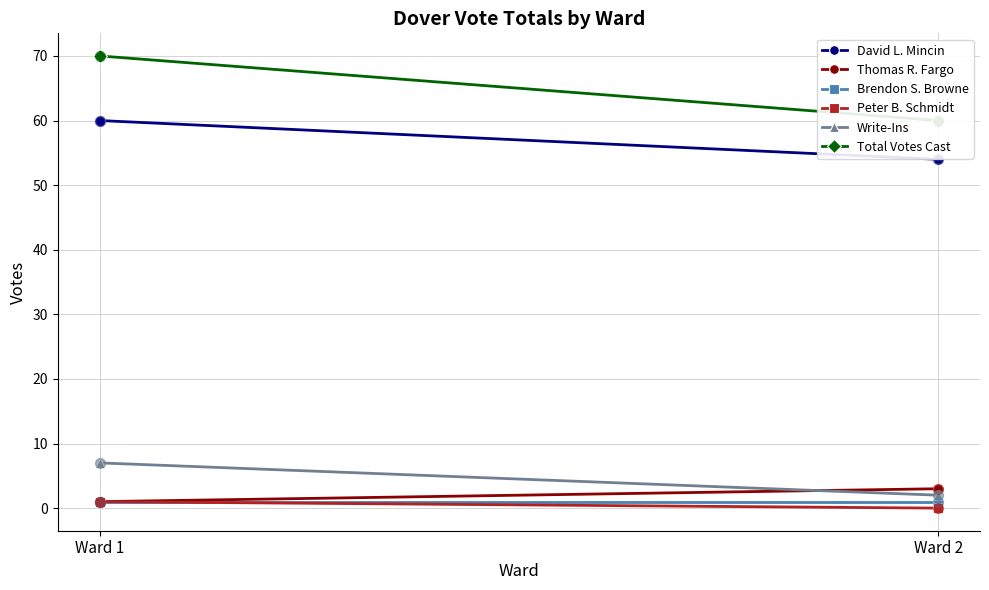

Is the value of Peter B. Schmidt at Ward 1 greater than the value of Thomas R. Fargo at Ward 2?

No